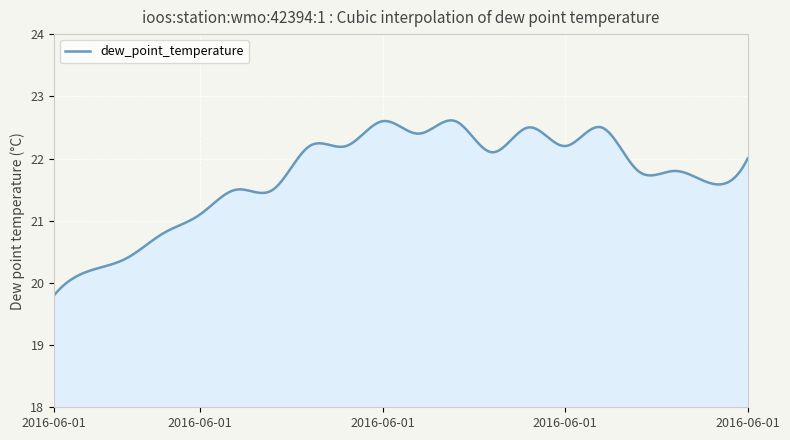

What is the difference between the maximum and minimum values?

2.8